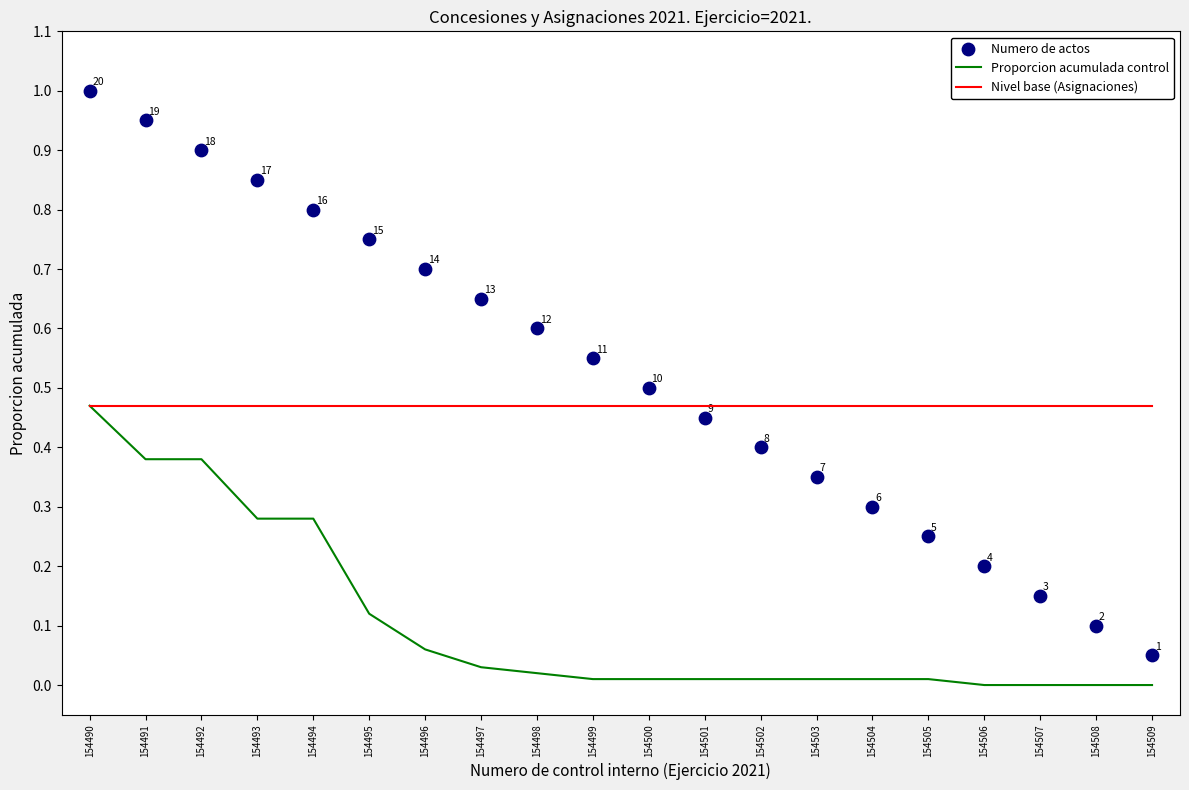

What are all the series names shown in the legend?

Proporcion acumulada control, Nivel base (Asignaciones), Numero de actos